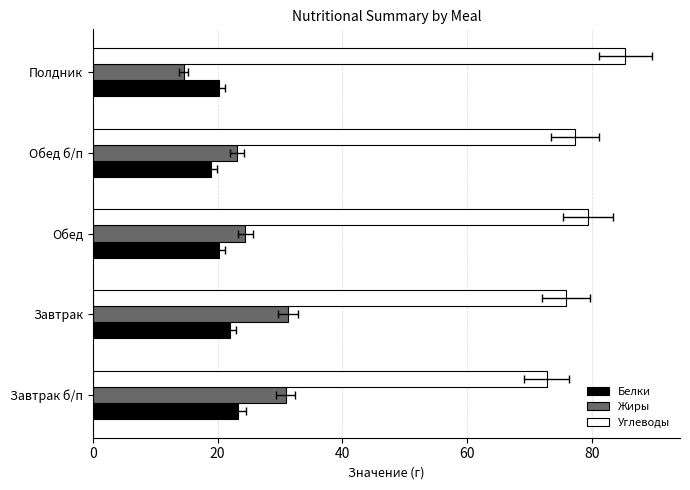

What is the difference between the second highest and second lowest values in the Белки series?

1.7